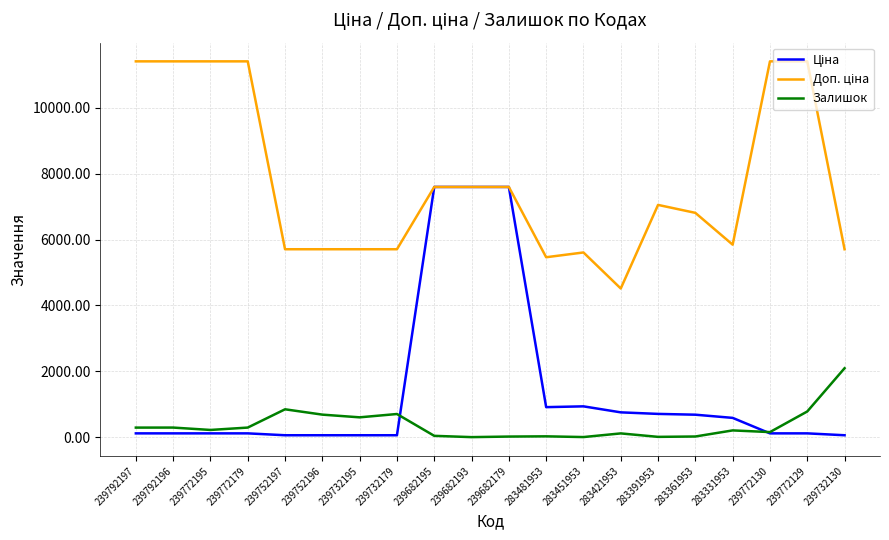

What is the difference between the highest and lowest values at 239682193?

7596.5